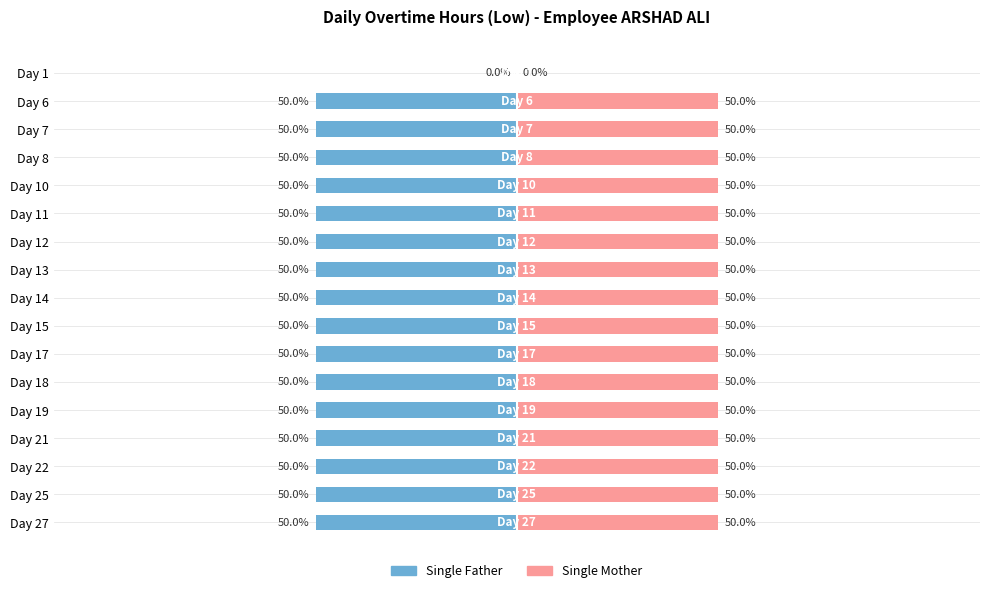

Count the number of categories in the chart.

17